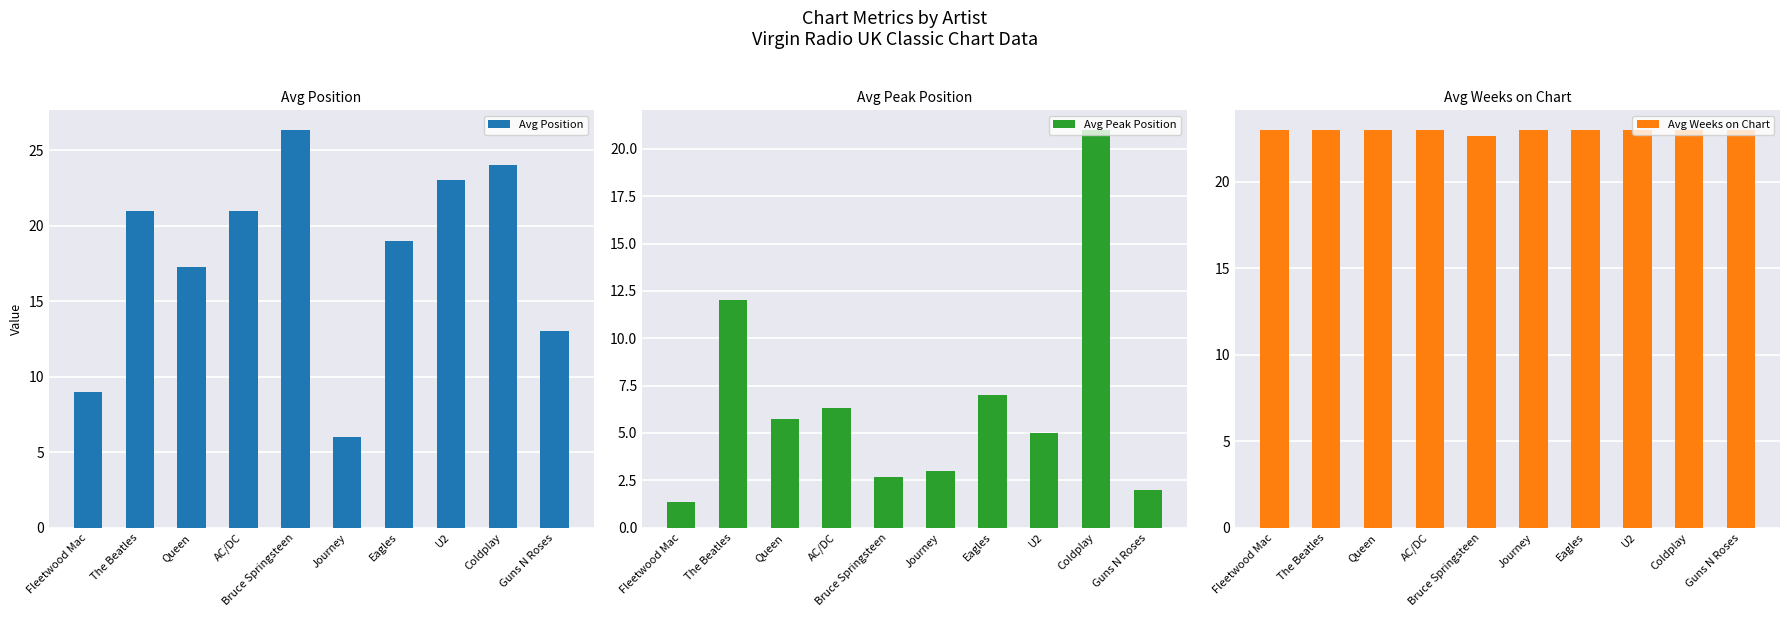

At how many categories does at least one series exceed 8?

10